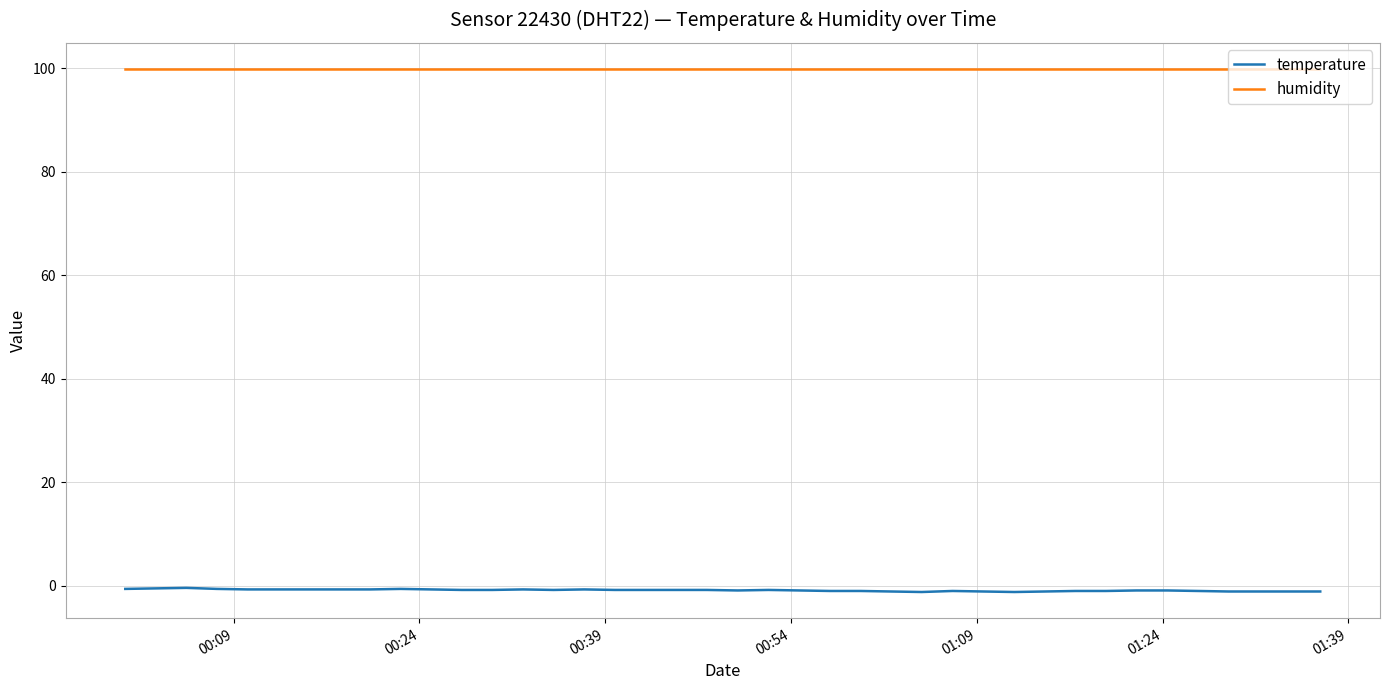

List the series in order of their overall mean, lowest first.

temperature, humidity